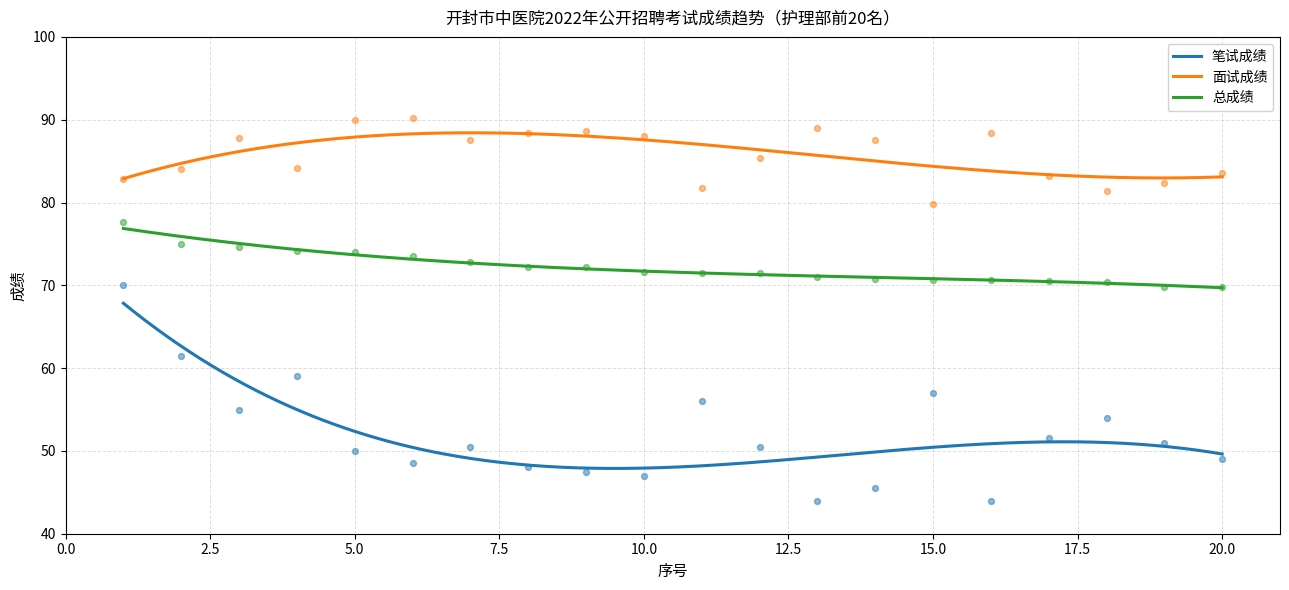

Which series contains the lowest Y value?

笔试成绩